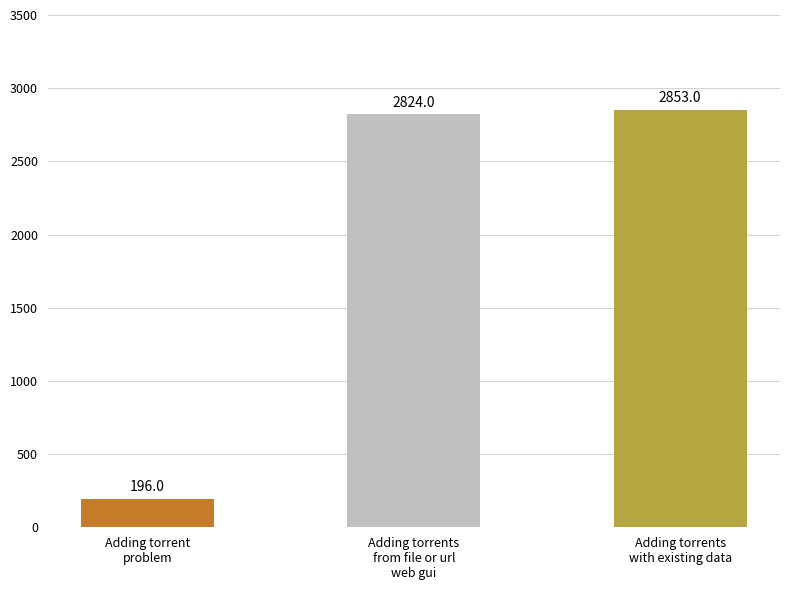

What is the minimum value shown in the chart?

196